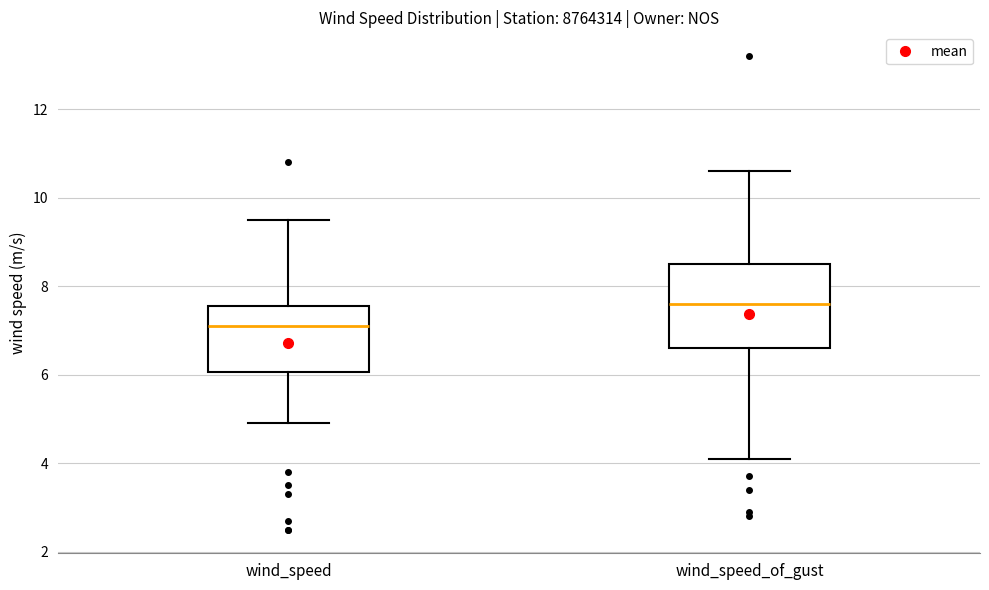

Comparing the boxes themselves (not the whiskers), which one is the tallest?

wind_speed_of_gust